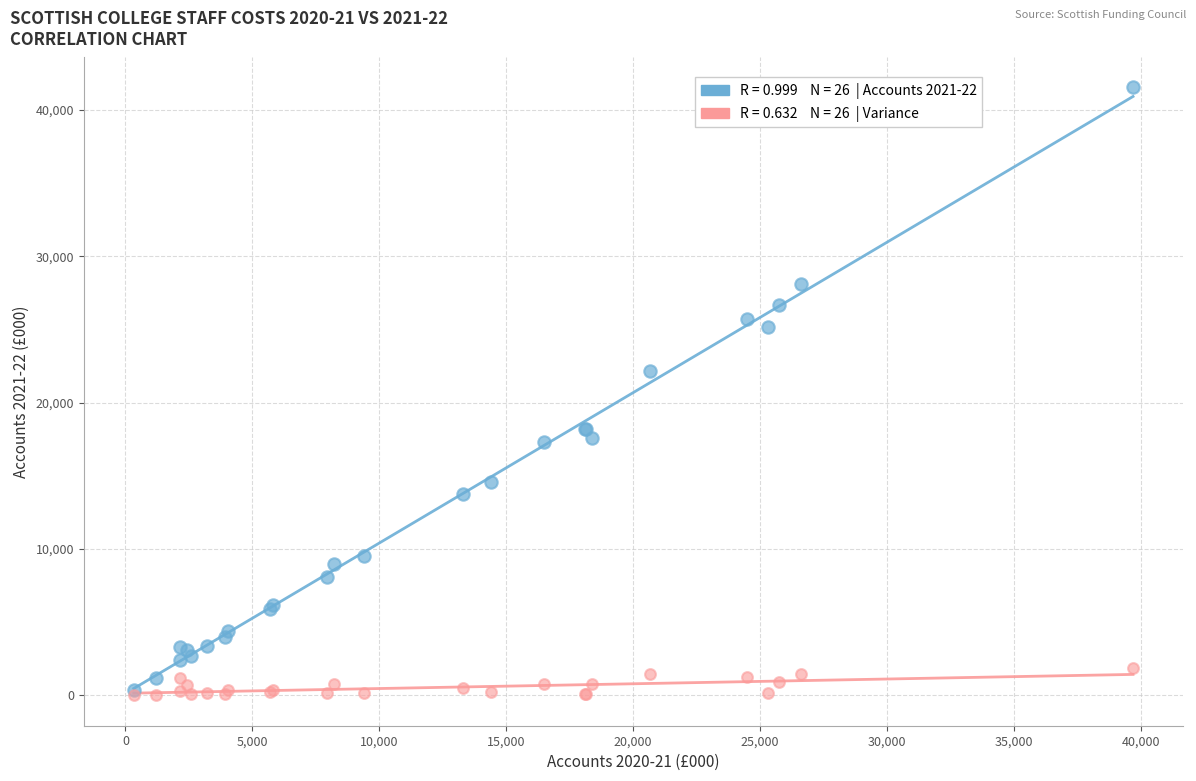

Across all series, what Y value is closest to 20777?

22141